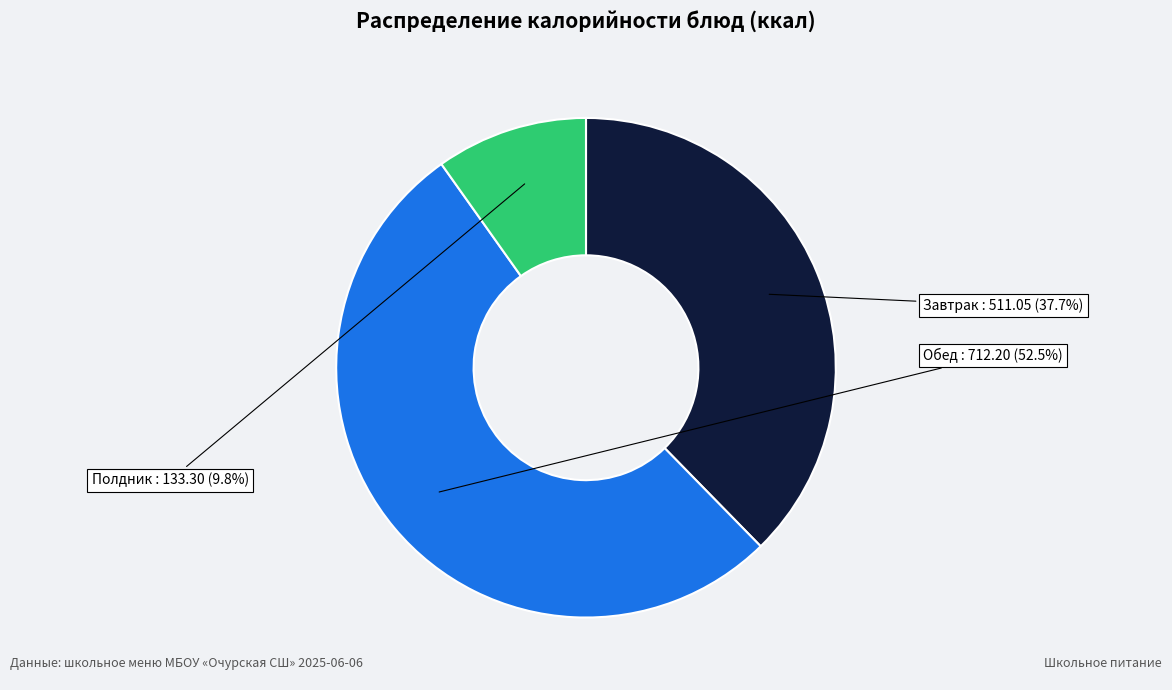

Count the number of slices in the pie.

3